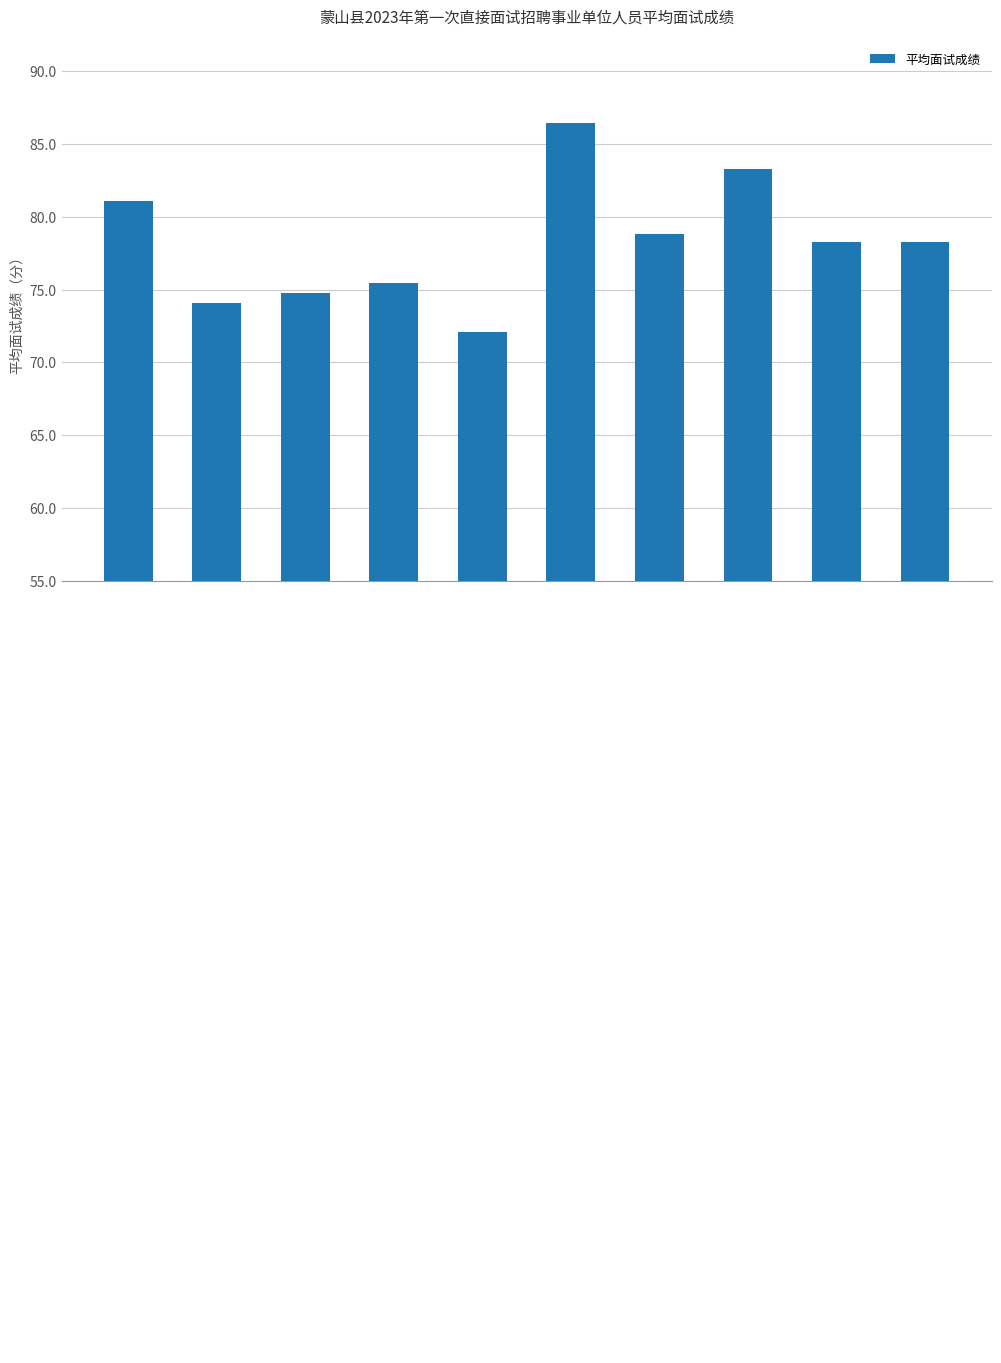

What is the difference between the maximum and minimum values?

14.3